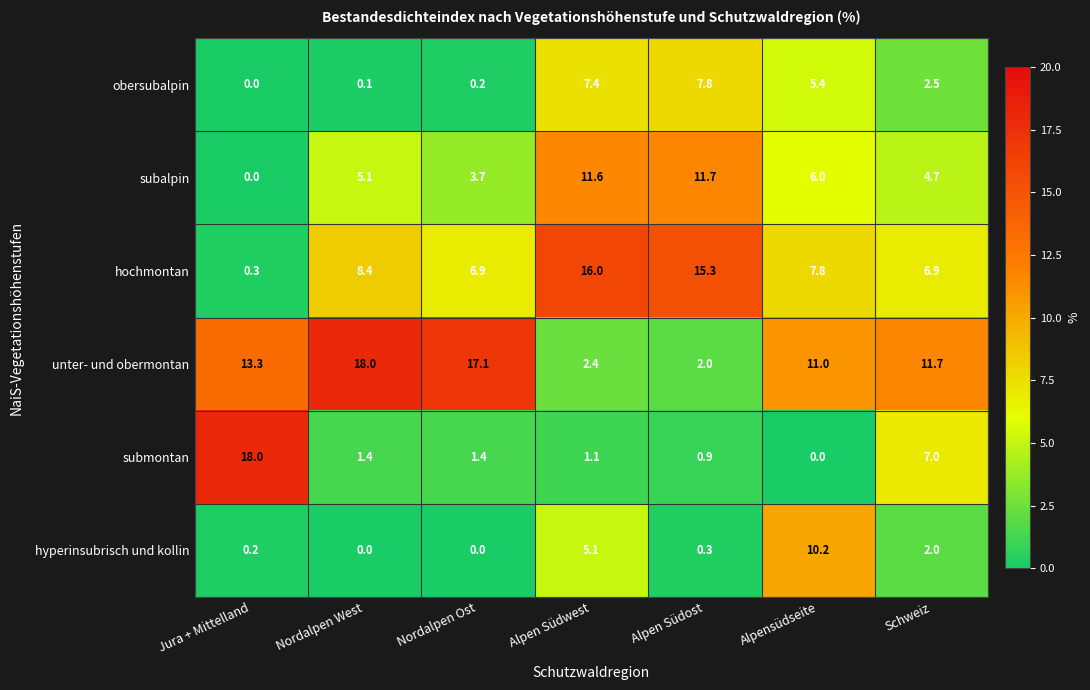

What is the maximum value for submontan?

18.0